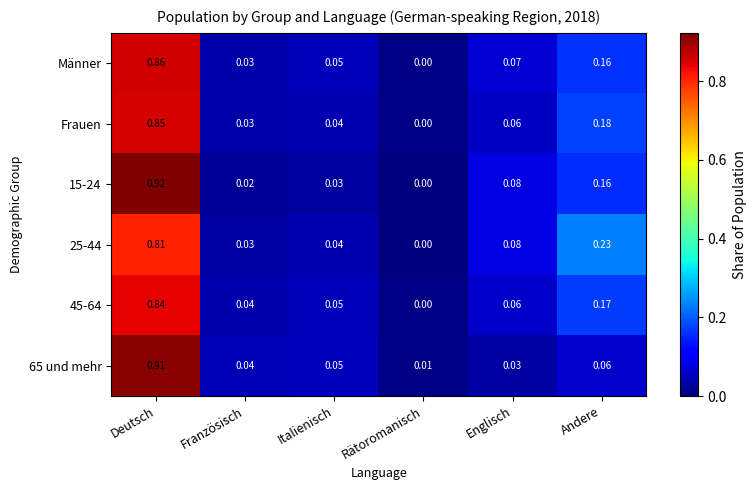

Rank the categories by 65 und mehr value from lowest to highest.

Rätoromanisch, Englisch, Französisch, Italienisch, Andere, Deutsch